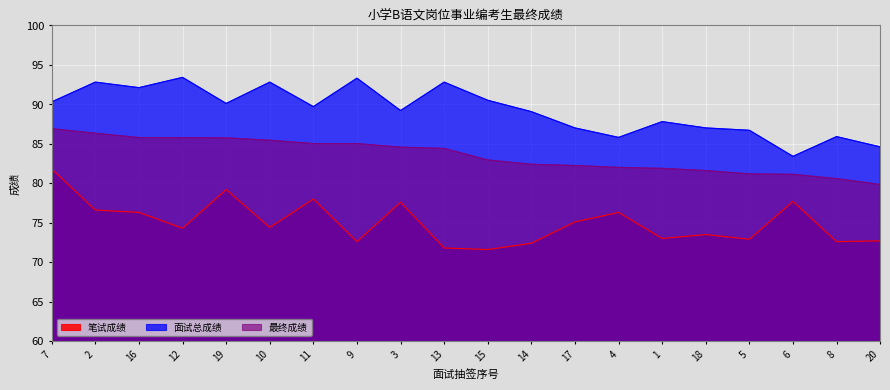

Which category has the lowest value in the 笔试成绩 series?

15